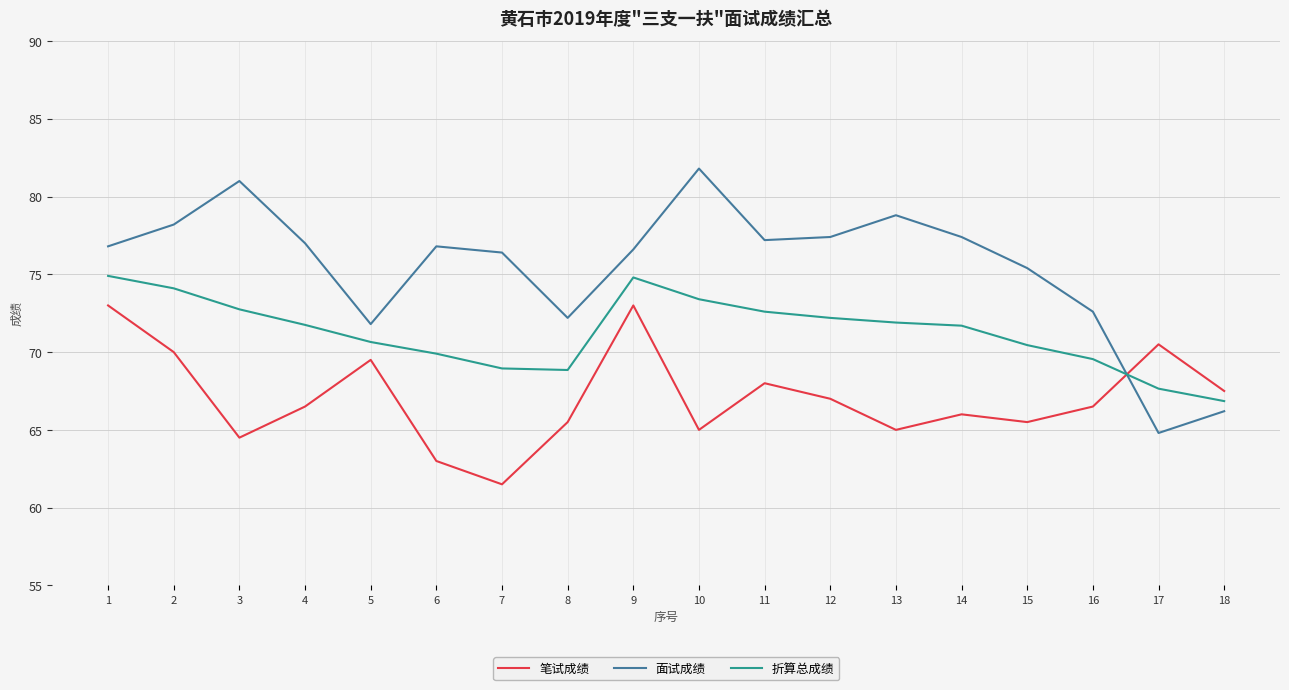

What is the sum of all 折算总成绩 values?

1283.0